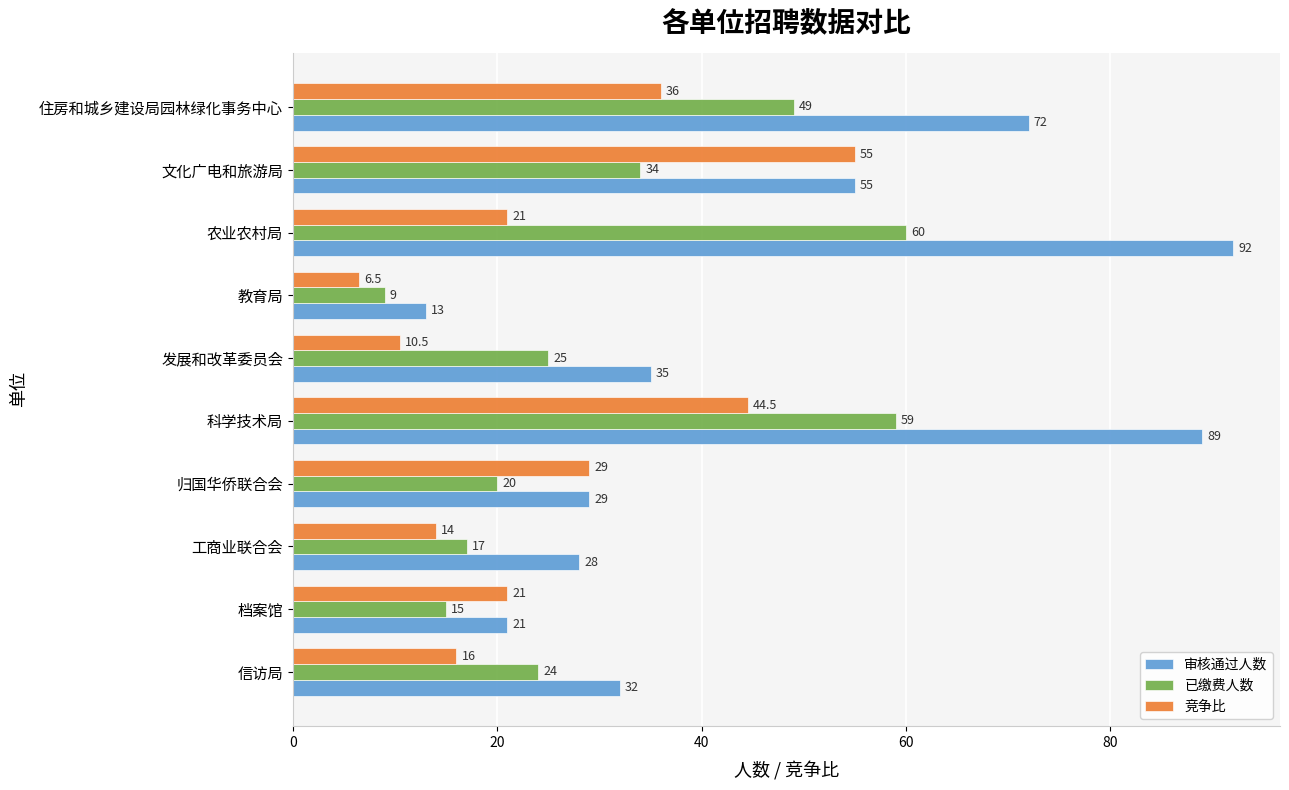

At which category is the sum across all series the highest?

科学技术局